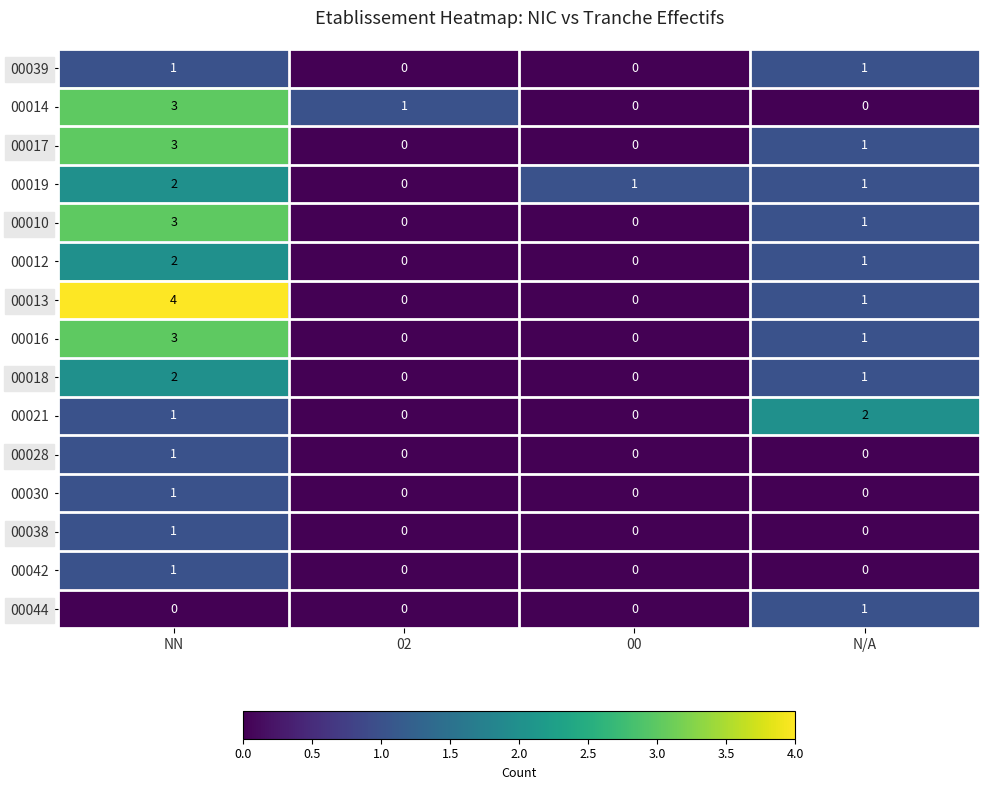

How many values in the 00013 series are below 1?

2